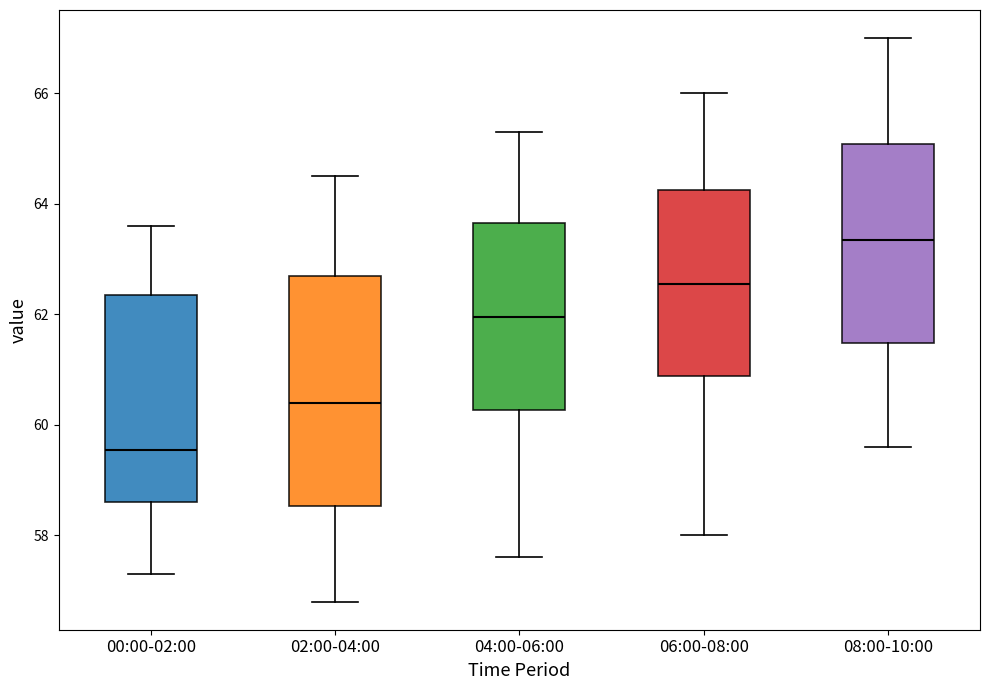

Which box has the lowest median line?

00:00-02:00